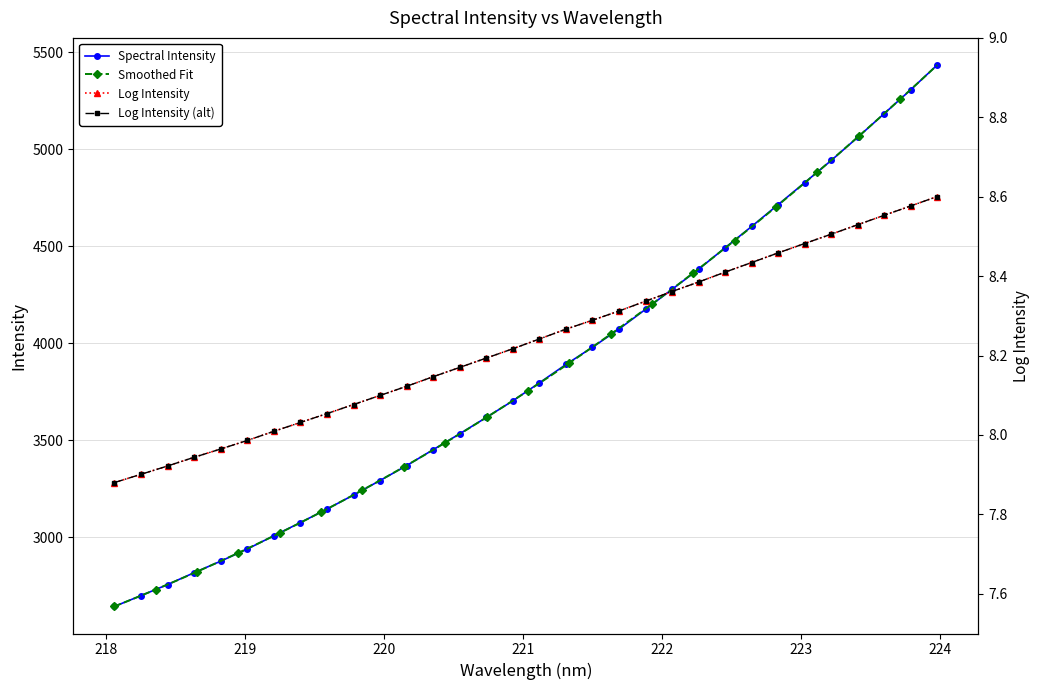

Does the chart have visible grid lines?

Yes